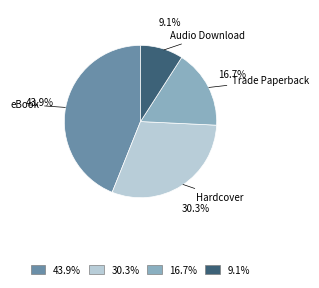

To the nearest percent, what is the average slice percentage?

25%